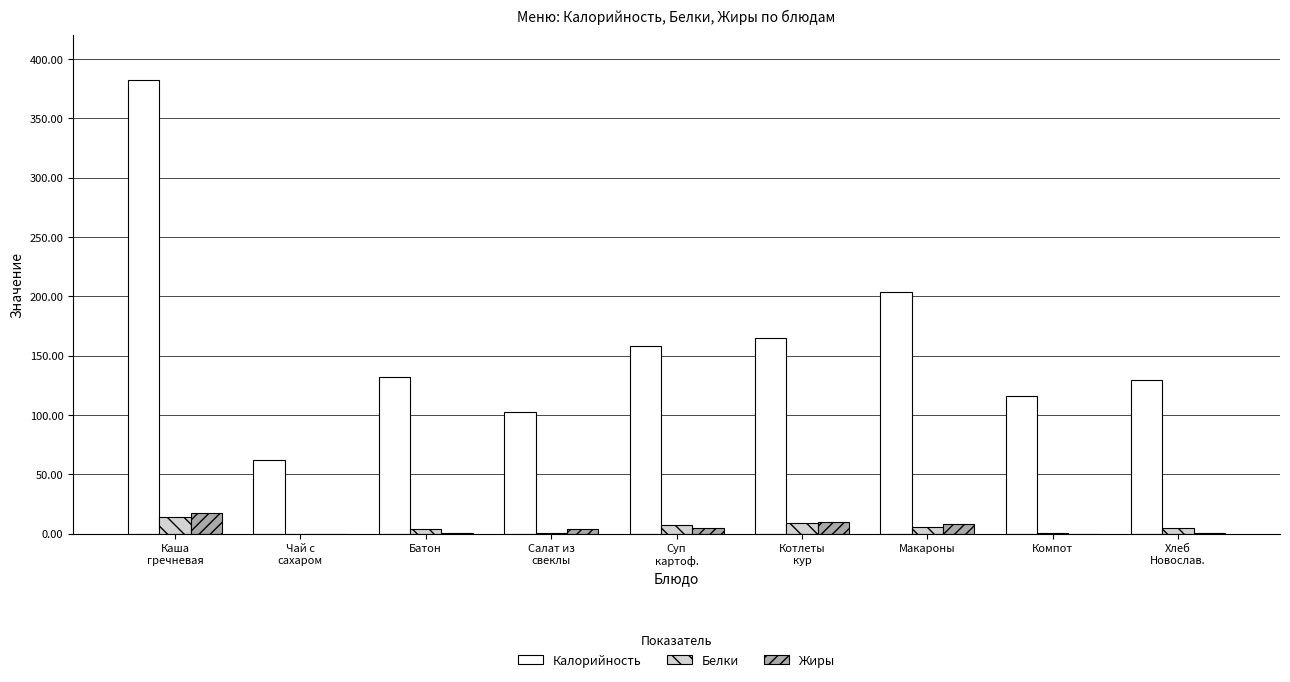

At which label is Калорийность closest to 222?

Макароны